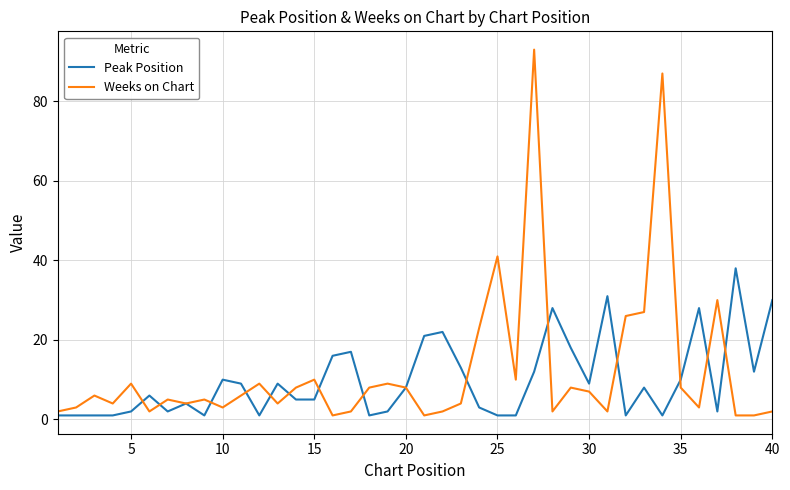

Which series has the widest spread of values?

Weeks on Chart